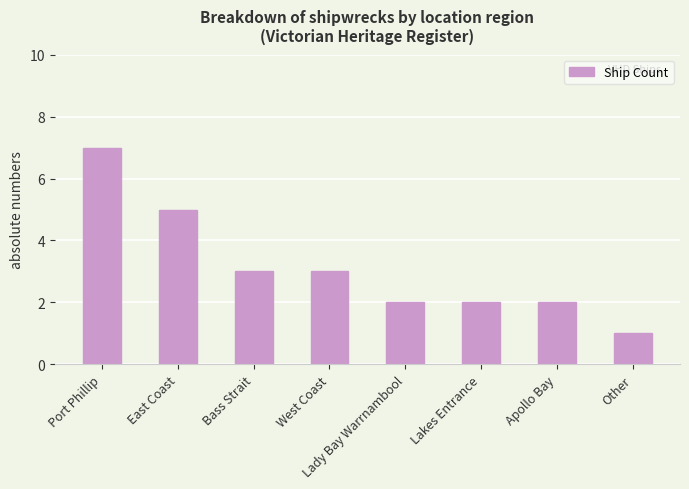

Read the value at Apollo Bay.

2